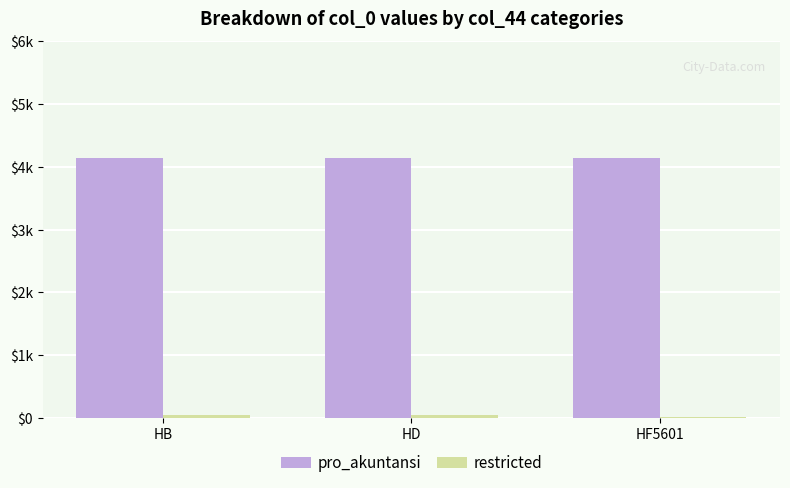

Between HB and HD, which series saw the biggest shift?

restricted